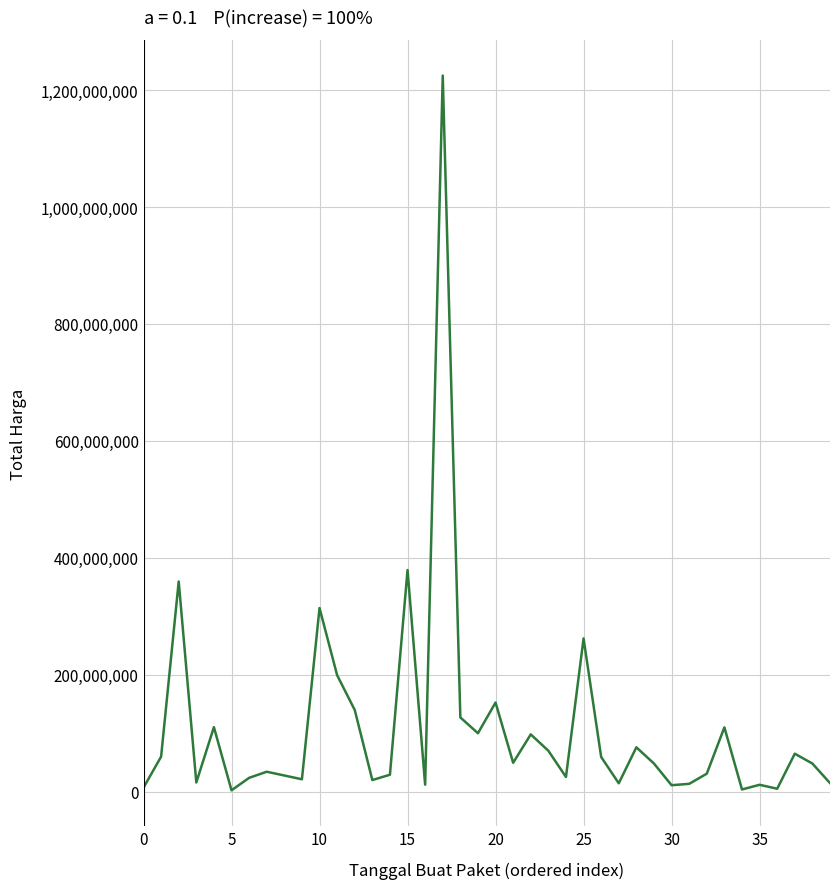

What is the difference between the maximum and minimum values?

1222286250